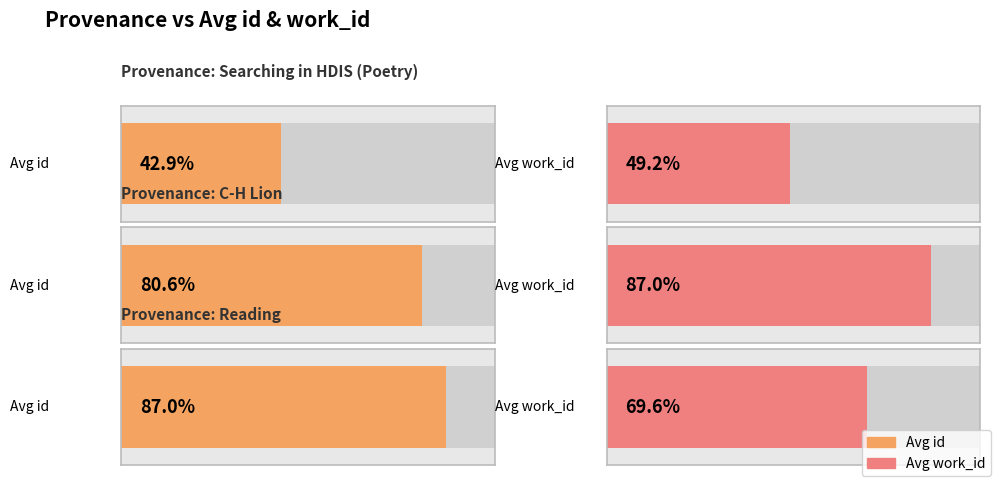

What is the label of the 4th bar from the right?

C-H Lion